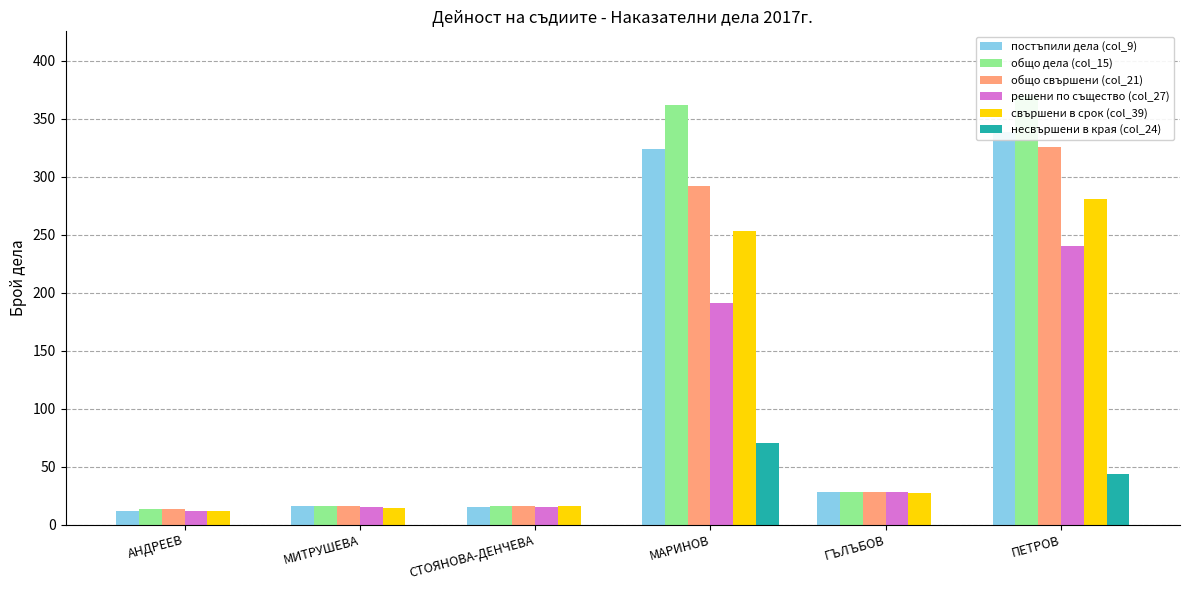

Rank the series at МАРИНОВ from lowest to highest value.

несвършени в края (col_24), решени по същество (col_27), свършени в срок (col_39), общо свършени (col_21), постъпили дела (col_9), общо дела (col_15)